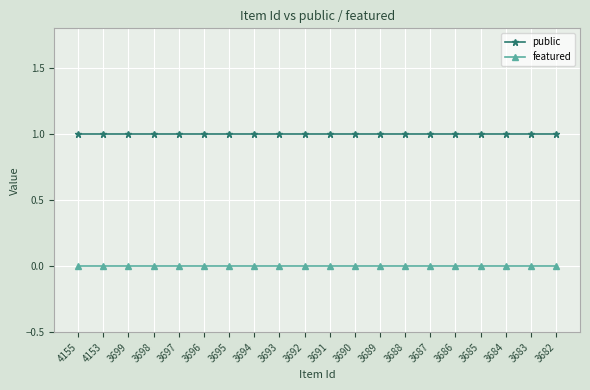

What are all the series names shown in the legend?

public, featured